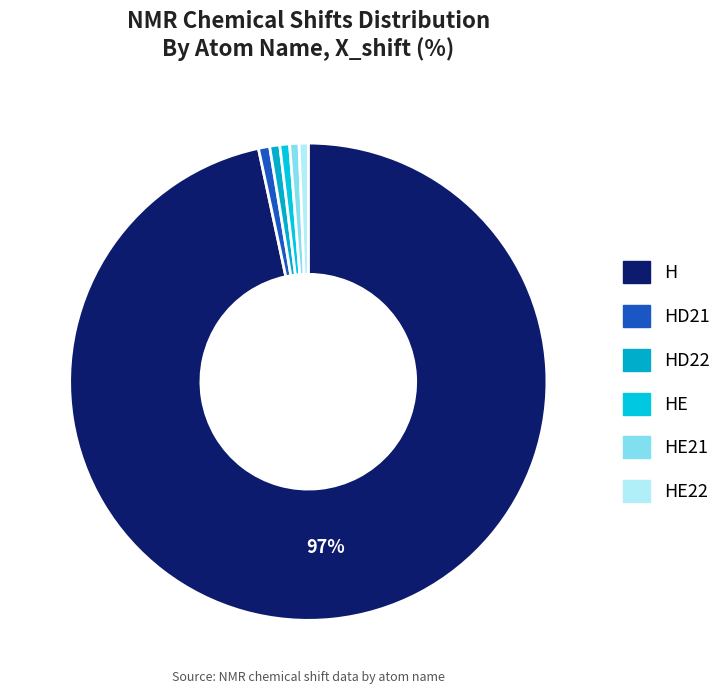

To the nearest percent, what is the difference between the largest and smallest slice percentages?

96%